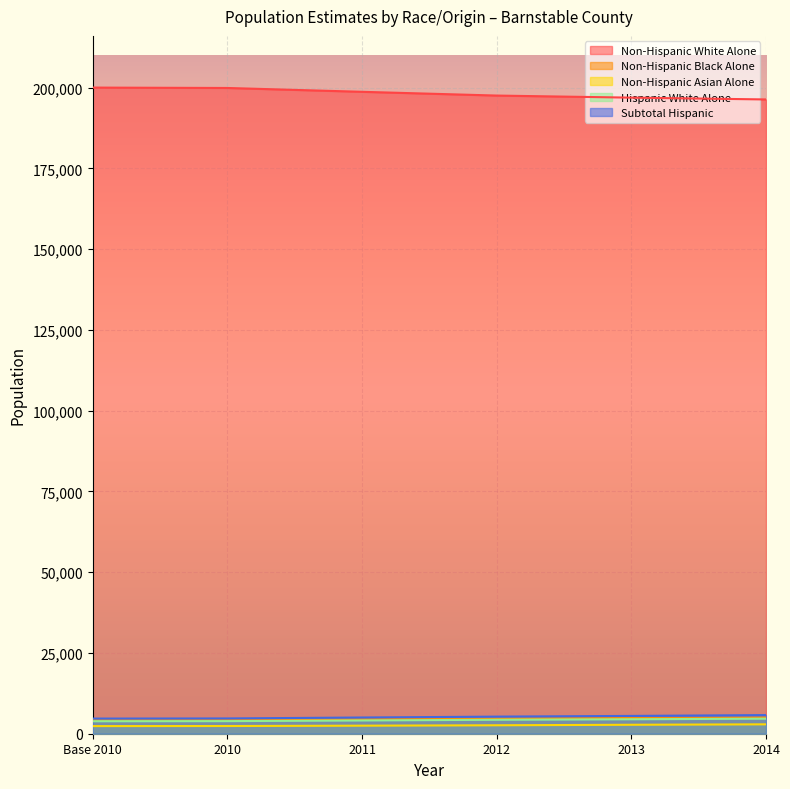

True or false: Subtotal Hispanic and Non-Hispanic Black Alone intersect in this chart.

False